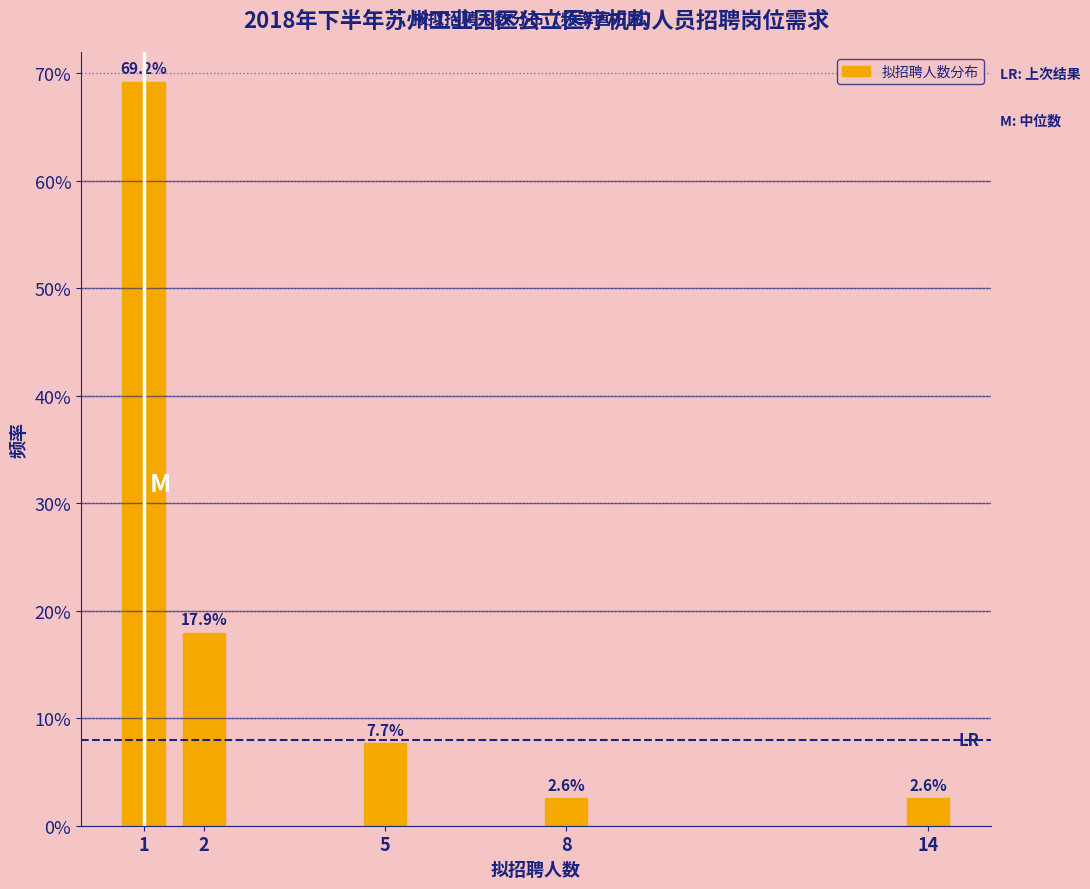

Does the chart contain any negative values?

No